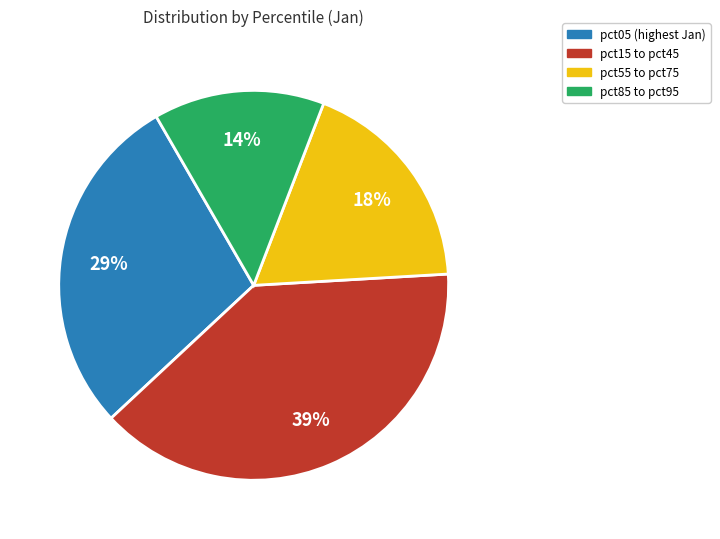

Is there any slice that represents more than half of the pie?

No